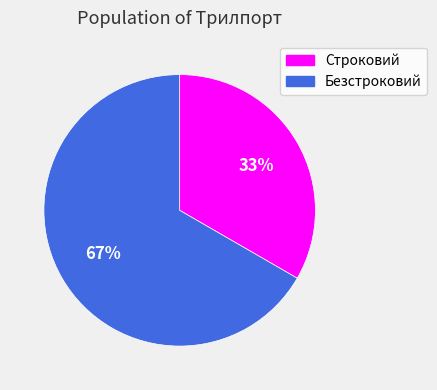

Is the sum of Безстроковий and Строковий greater than half?

Yes